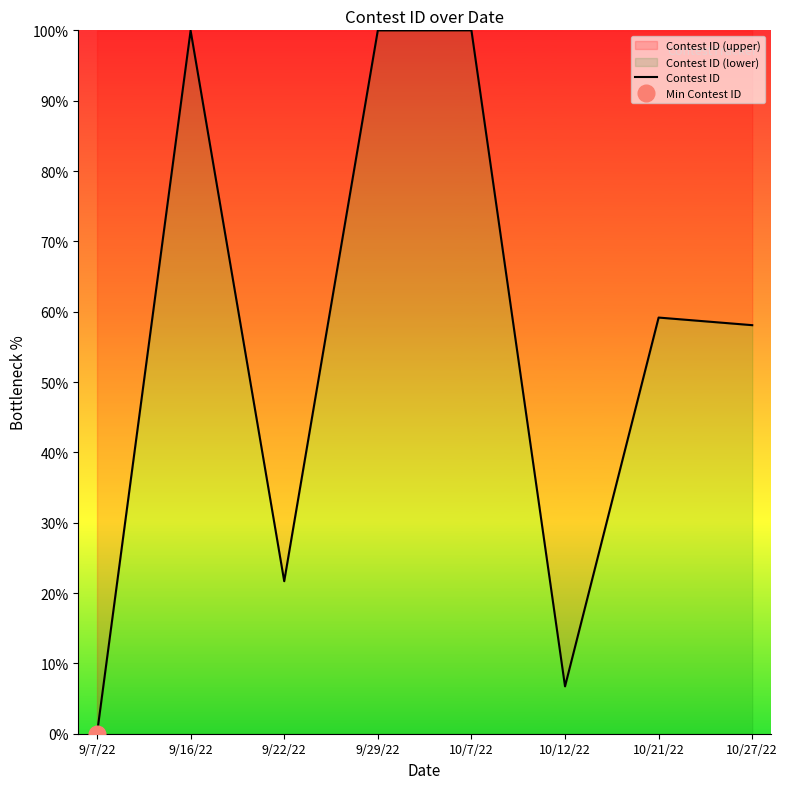

What is the approximate value at 10/12/22?

6.7